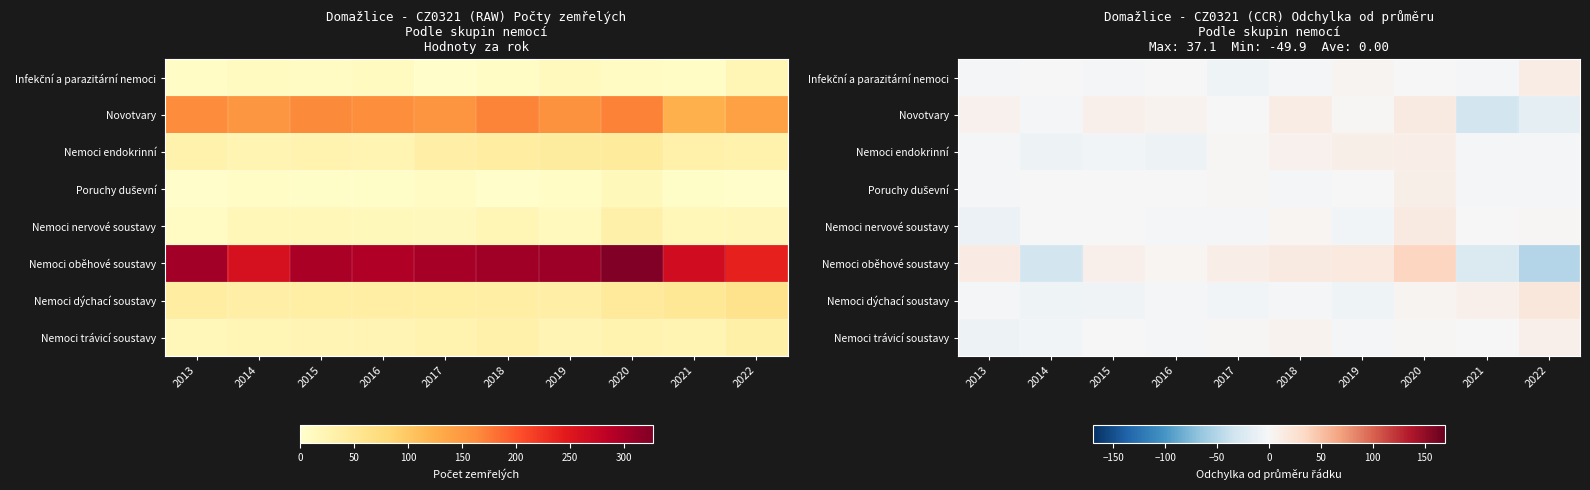

Is it true that Nemoci oběhové soustavy equals -30.9 at 2014?

True